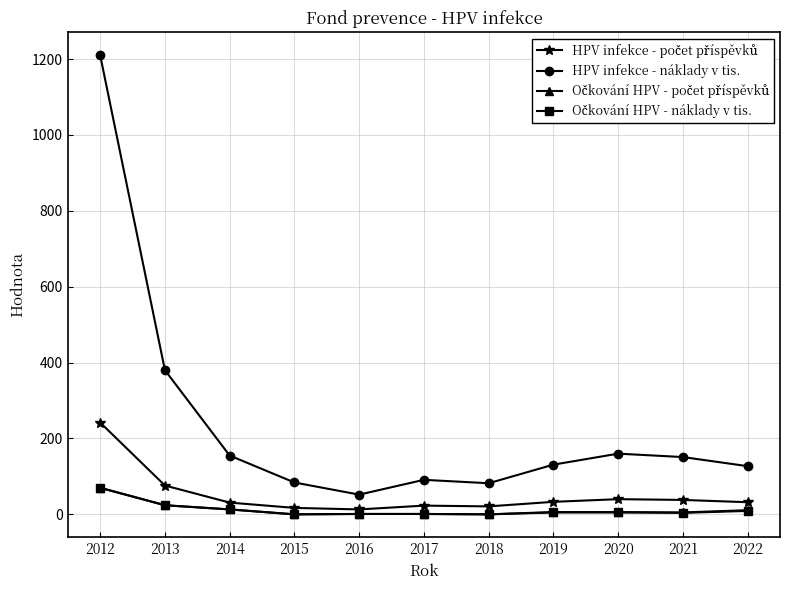

The HPV infekce - náklady v tis. series shows 1210 at 2012. True or false?

True